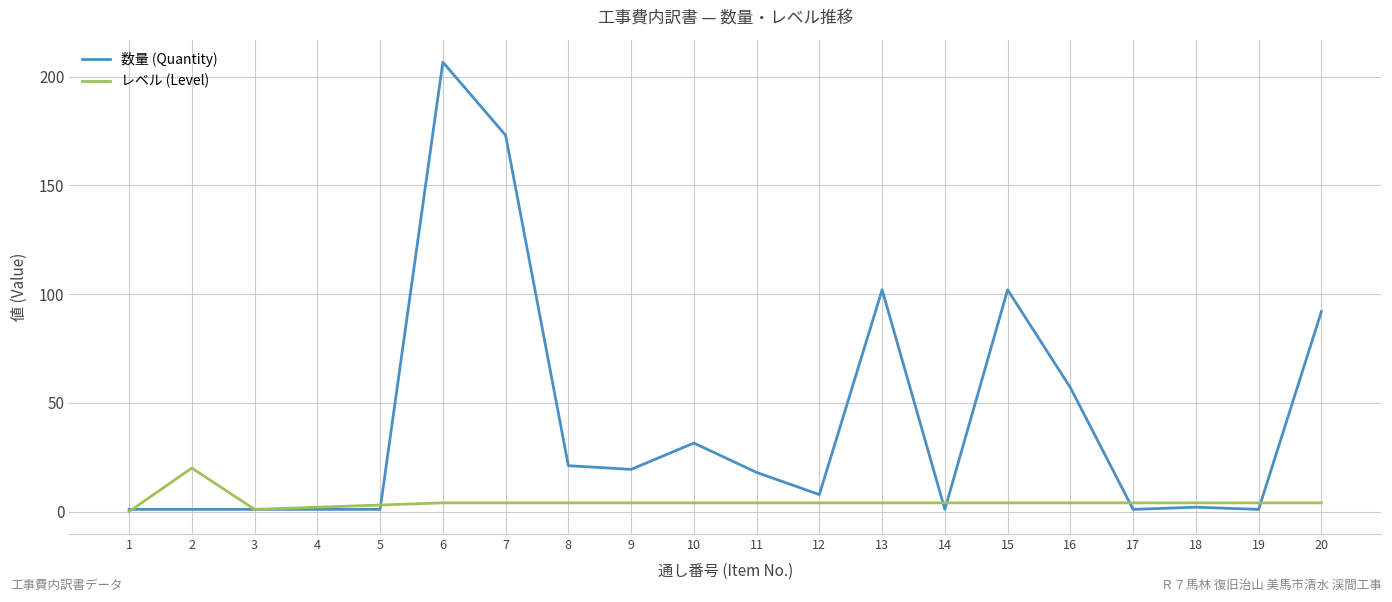

How many positive values does the レベル (Level) series have?

19